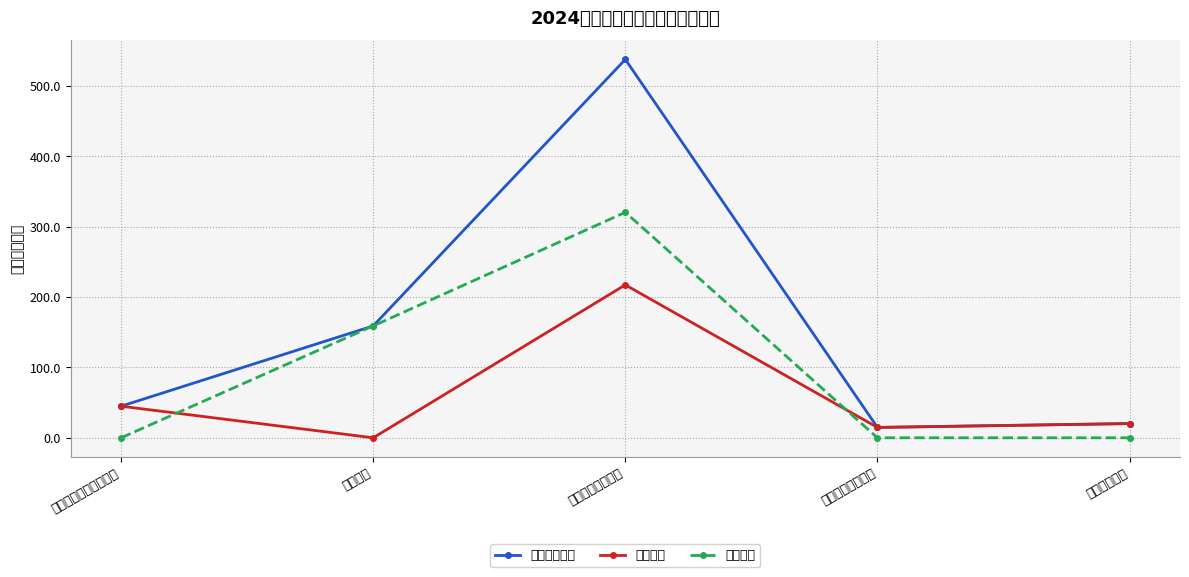

What is the average value of the 项目支出 series?

95.9